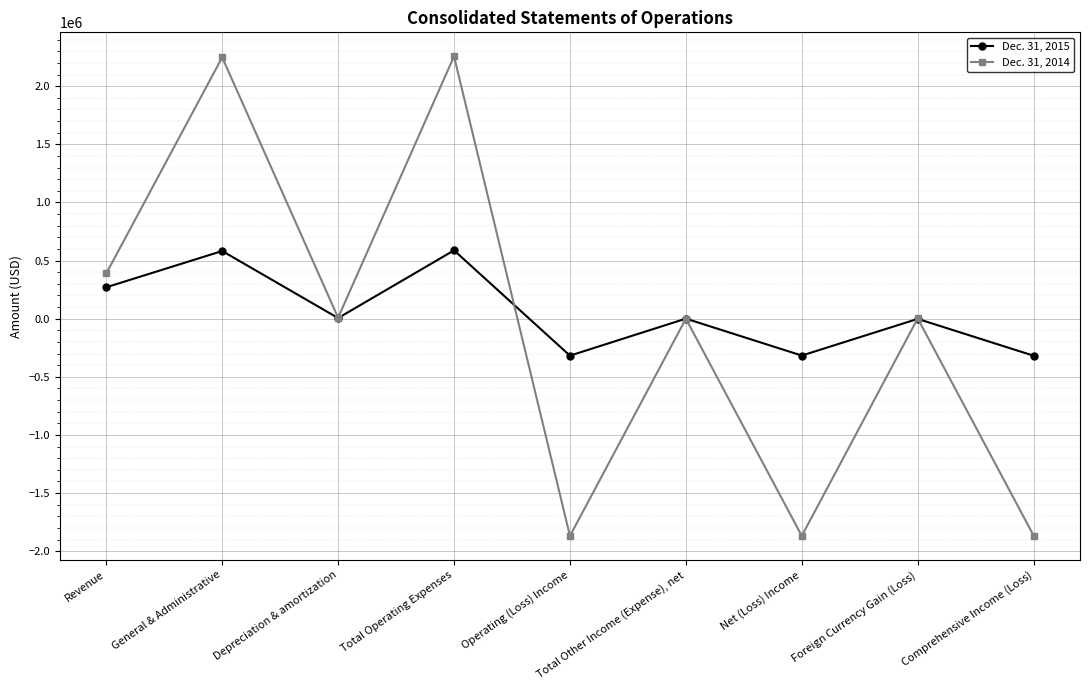

What is the minimum value shown in the chart?

-1868136